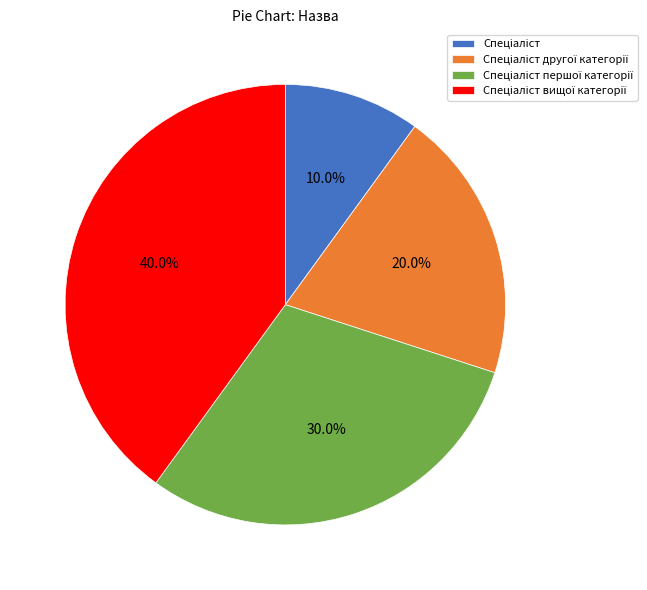

Is there a majority slice in this chart?

No